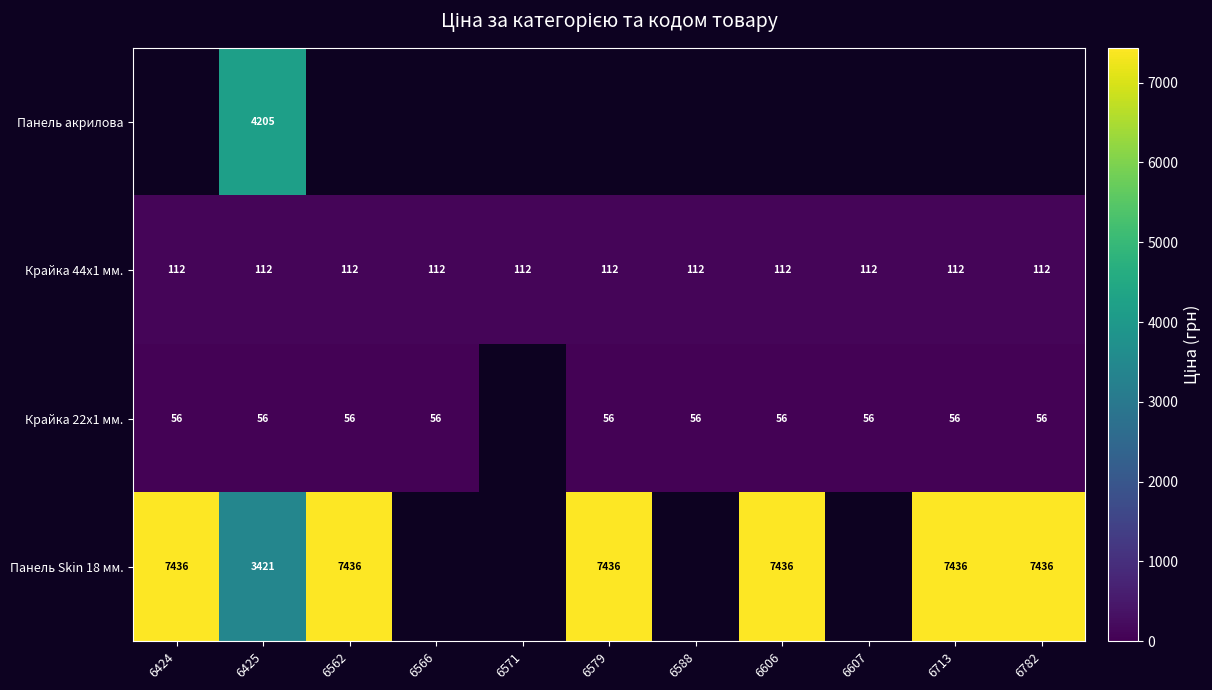

What is the sum of all Крайка 44x1 мм. values?

1232